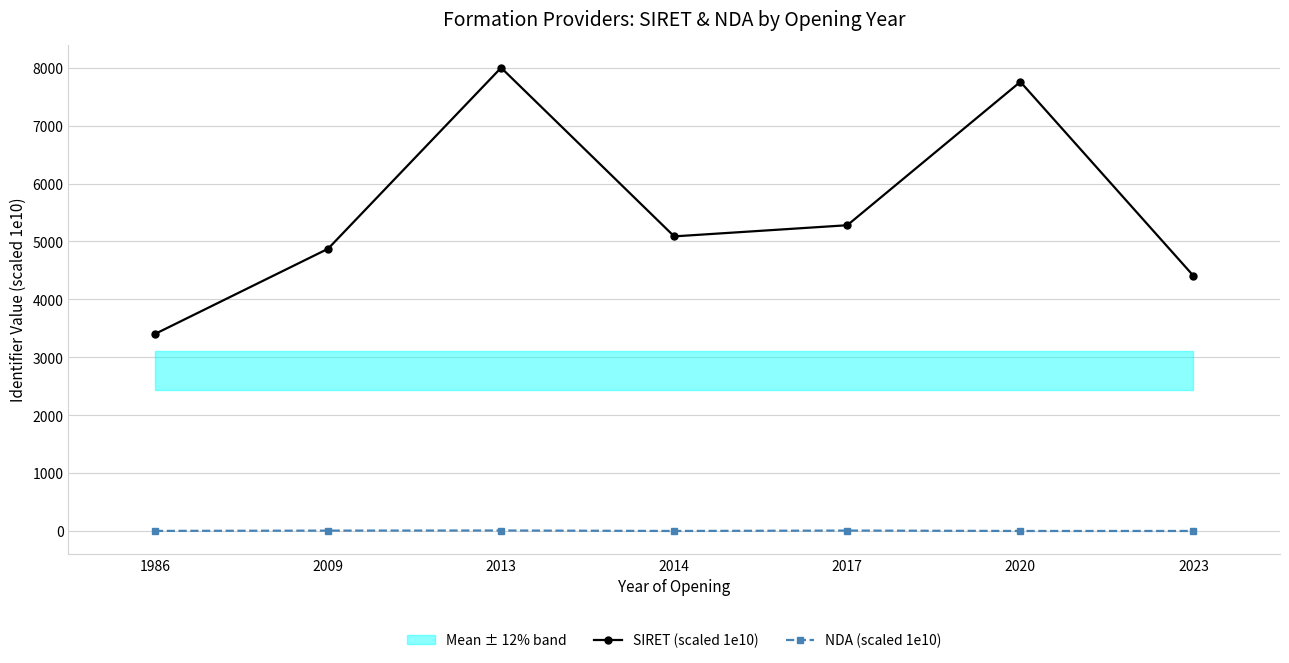

What is the minimum value shown in the chart?

1.2